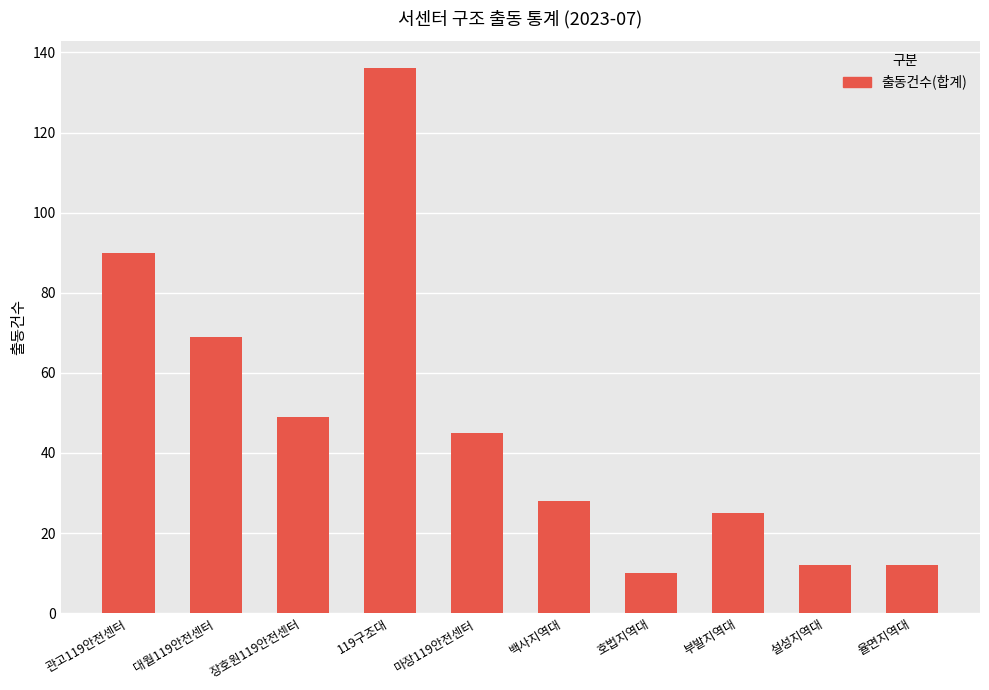

The chart shows a value of 136 at 관고119안전센터. True or false?

False